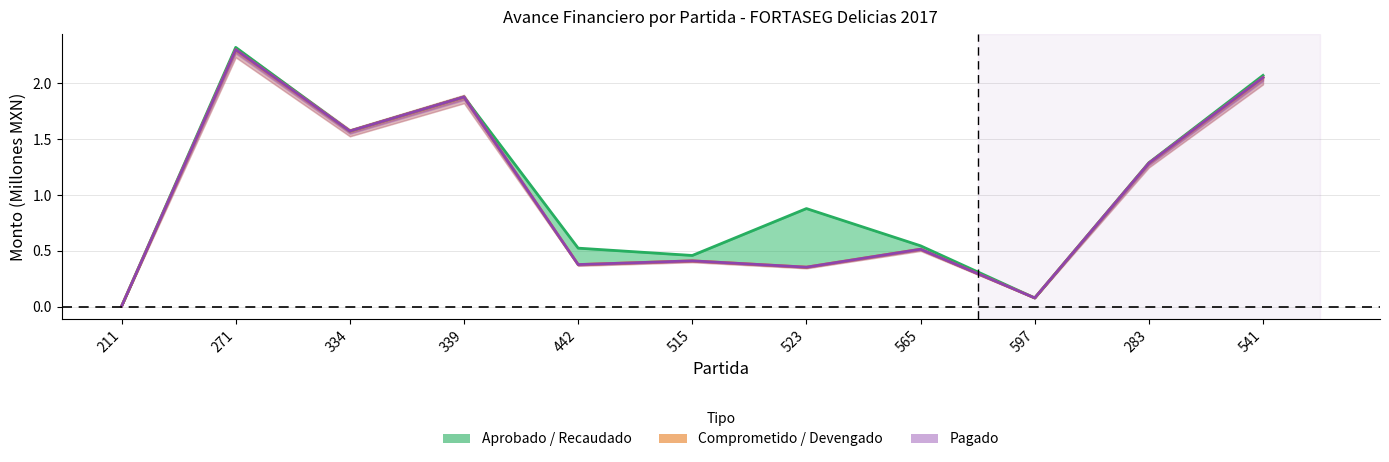

What is the difference between the second highest and second lowest values in the Comprometido / Devengado series?

2.0